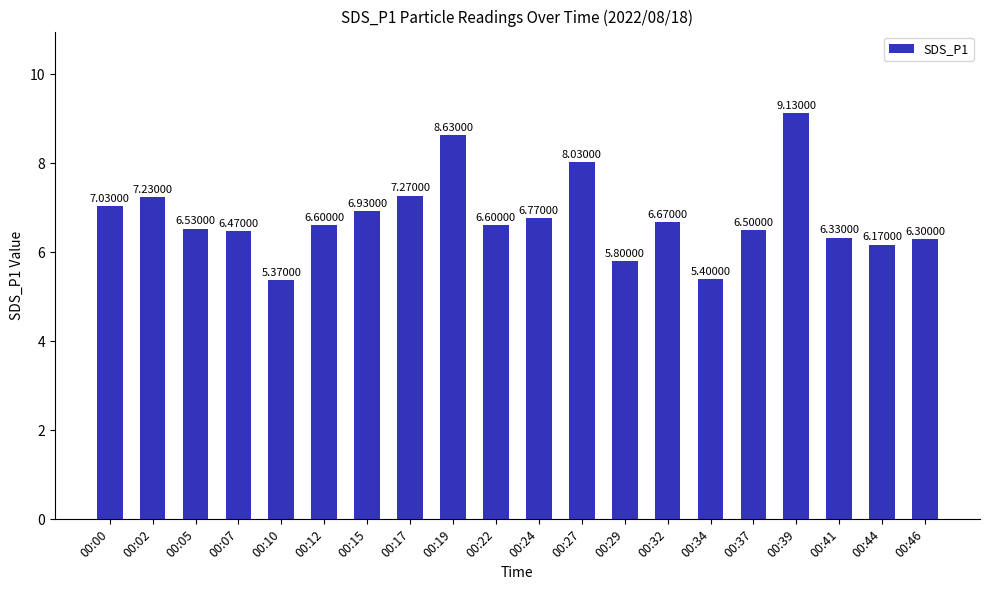

Which label corresponds to the largest value in the chart?

00:39